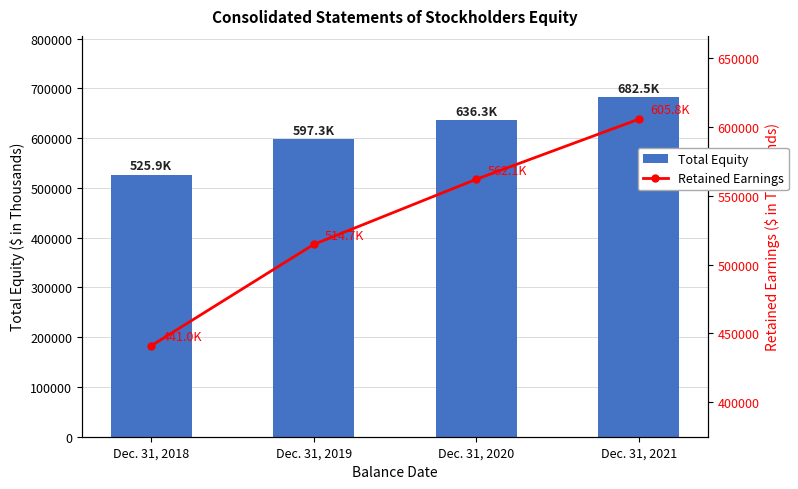

Reading left to right, extract all data points from this chart.

Total Equity: 525903	597312	636327	682473
Retained Earnings: 441010	514694	562084	605766